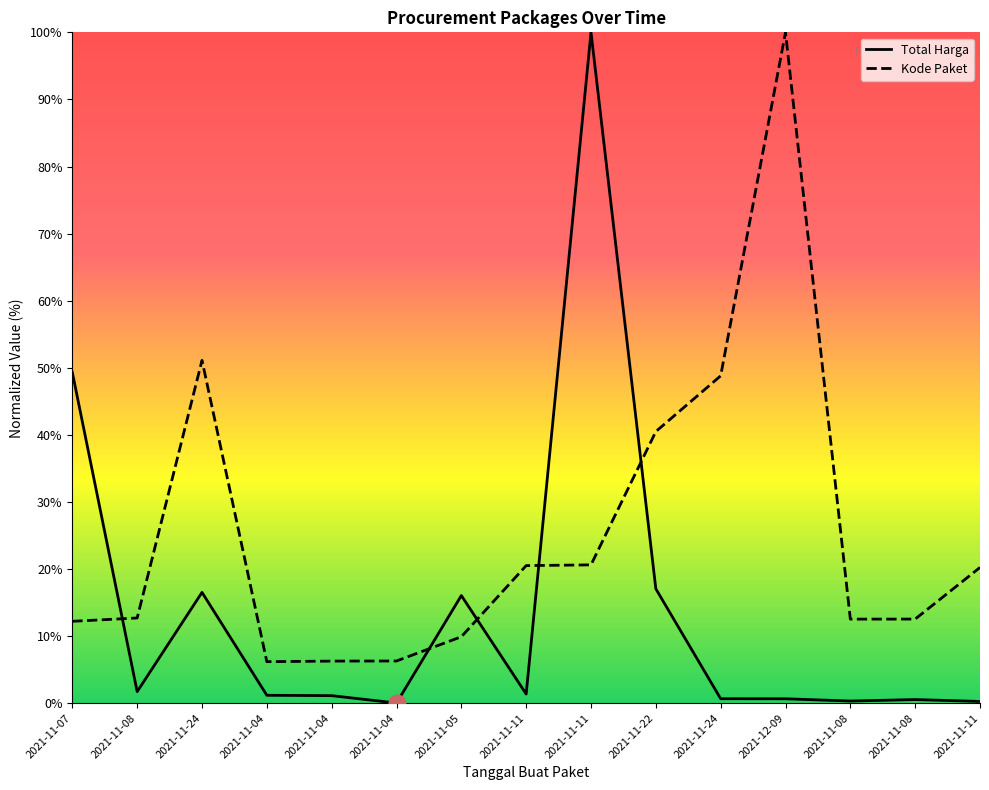

True or false: Total Harga and Kode Paket cross at least once.

True